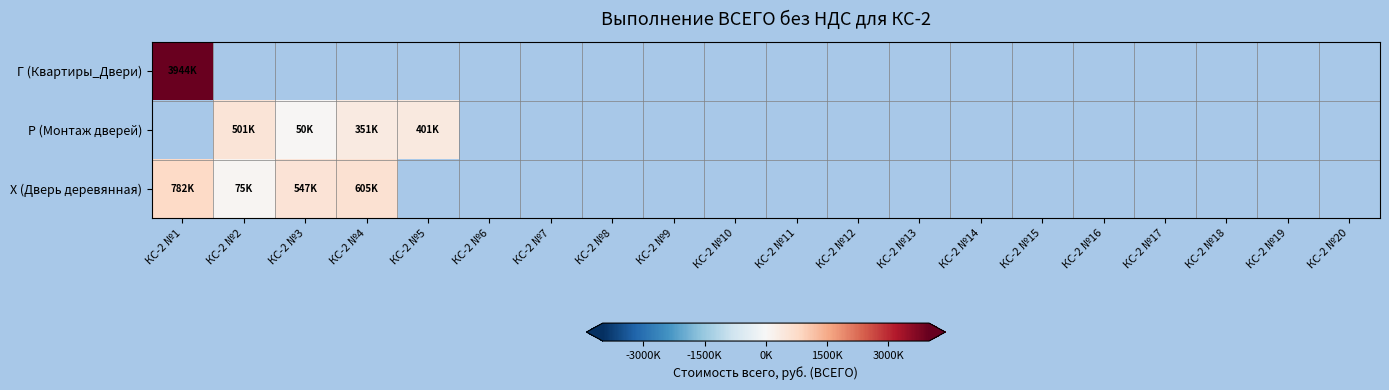

Which label corresponds to the smallest value in the chart?

КС-2 №3